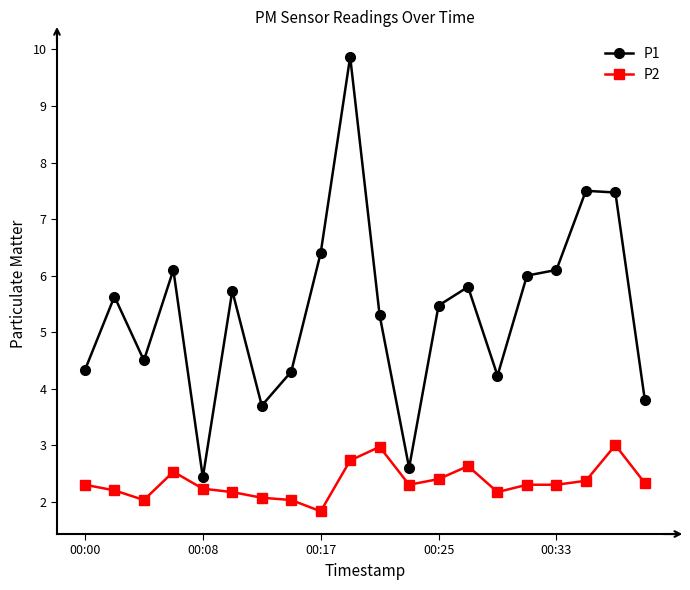

True or false: P2 has more than 1 points higher than both neighbors.

True